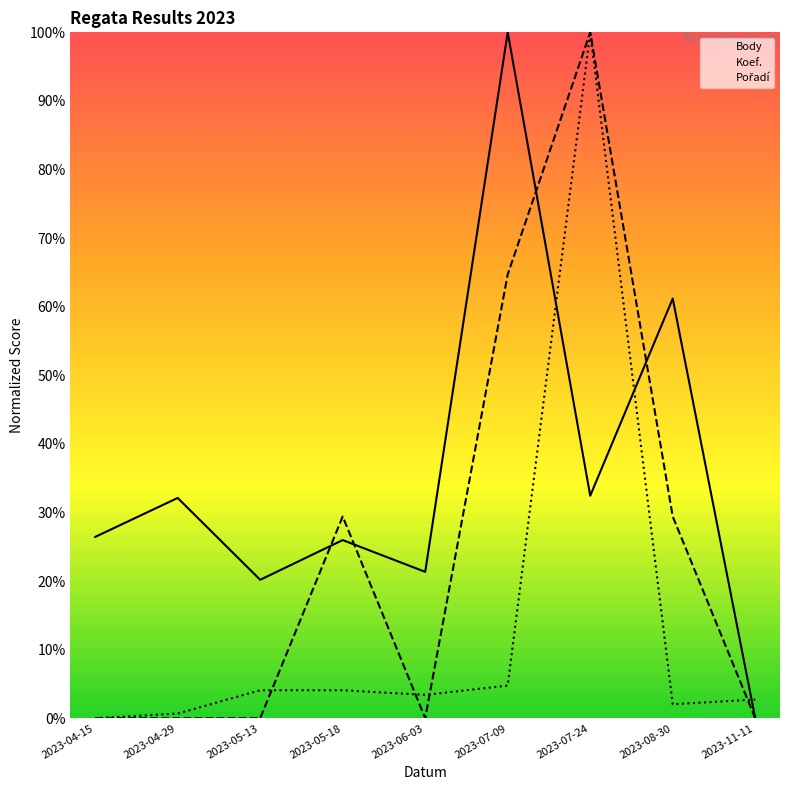

Does the chart have visible grid lines?

No